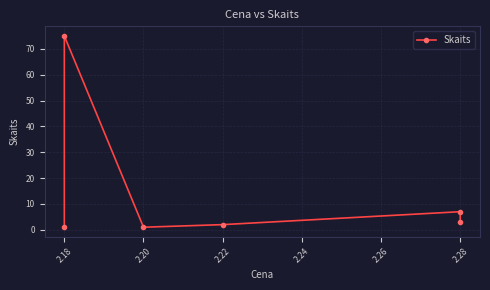

Is it true that the value at 2.20 is 1?

True